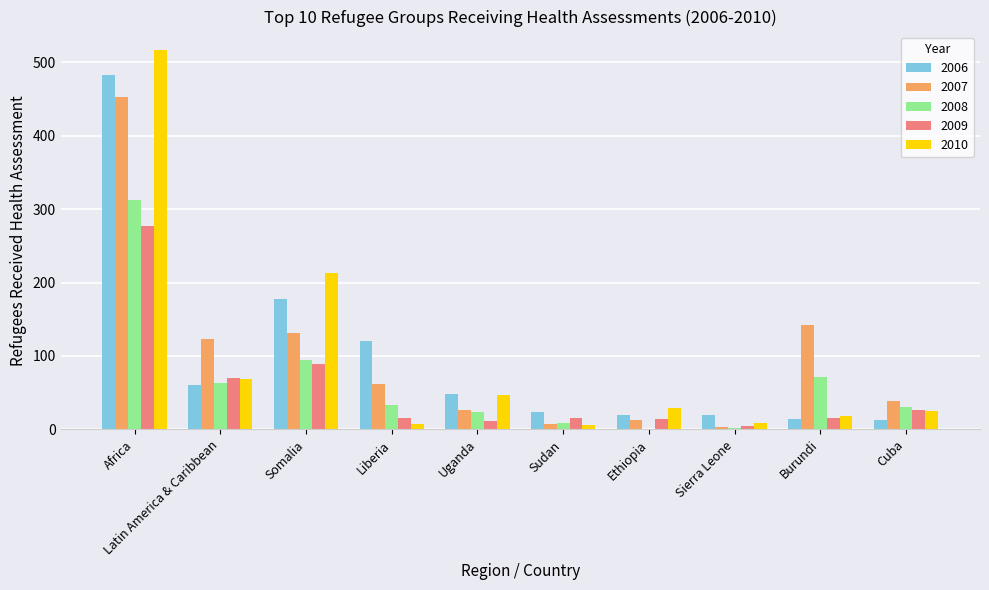

What is the approximate value of 2006 at Somalia?

177